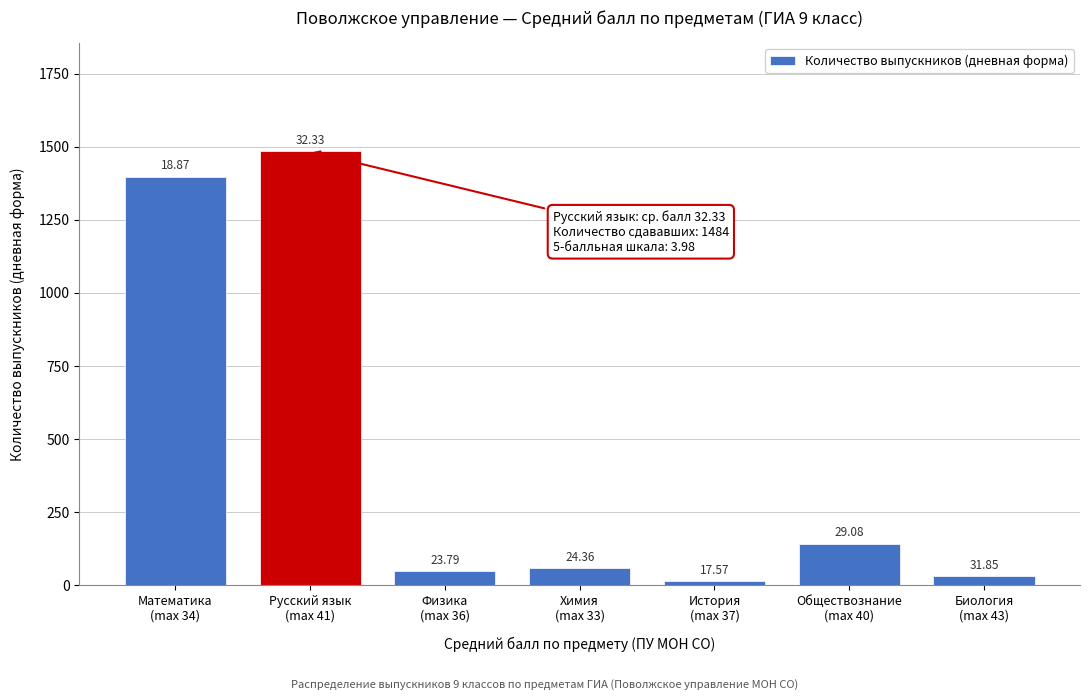

How many bars are there in total?

7